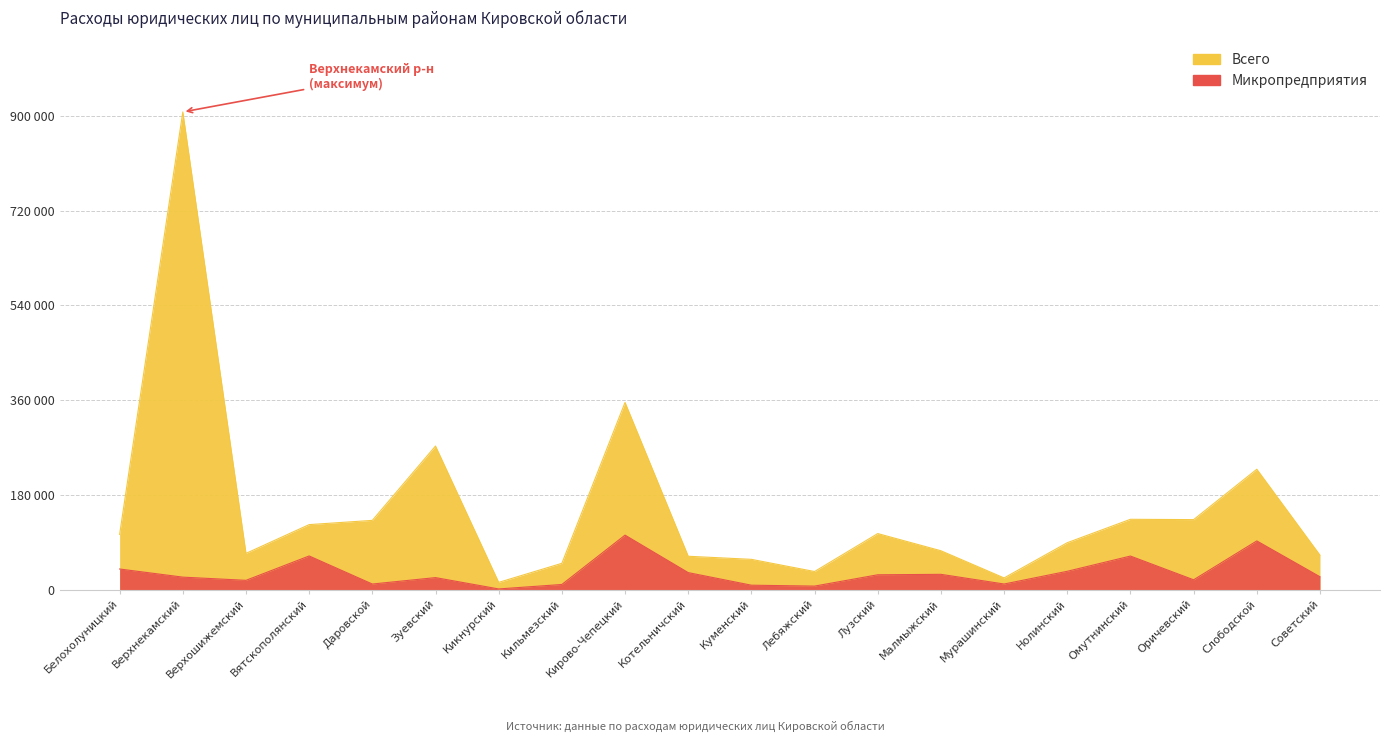

In Микропредприятия, how many points are higher than both neighbors (excluding endpoints)?

6